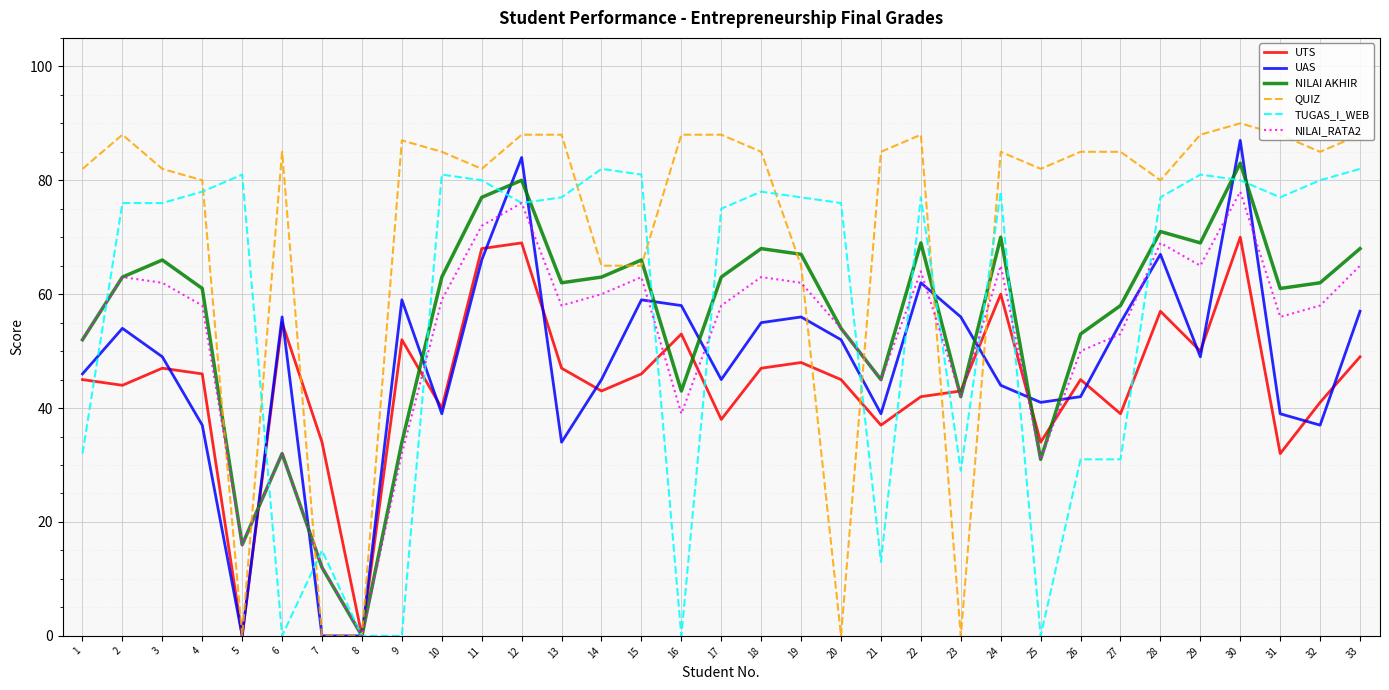

Reading right to left, what are all the values shown in this chart?

UTS: 49	41	32	70	50	57	39	45	34	60	43	42	37	45	48	47	38	53	46	43	47	69	68	40	52	0	34	55	0	46	47	44	45
UAS: 57	37	39	87	49	67	55	42	41	44	56	62	39	52	56	55	45	58	59	45	34	84	66	39	59	0	0	56	0	37	49	54	46
NILAI AKHIR: 68	62	61	83	69	71	58	53	31	70	42	69	45	54	67	68	63	43	66	63	62	80	77	63	34	0	12	32	16	61	66	63	52
QUIZ: 88	85	88	90	88	80	85	85	82	85	0	88	85	0	65	85	88	88	65	65	88	88	82	85	87	0	0	85	0	80	82	88	82
TUGAS_I_WEB: 82	80	77	80	81	77	31	31	0	78	29	77	13	76	77	78	75	0	81	82	77	76	80	81	0	0	15	0	81	78	76	76	32
NILAI_RATA2: 65	58	56	78	65	69	53	50	31	65	42	64	45	54	62	63	58	39	63	60	58	76	72	59	32	0	12	32	16	58	62	63	52